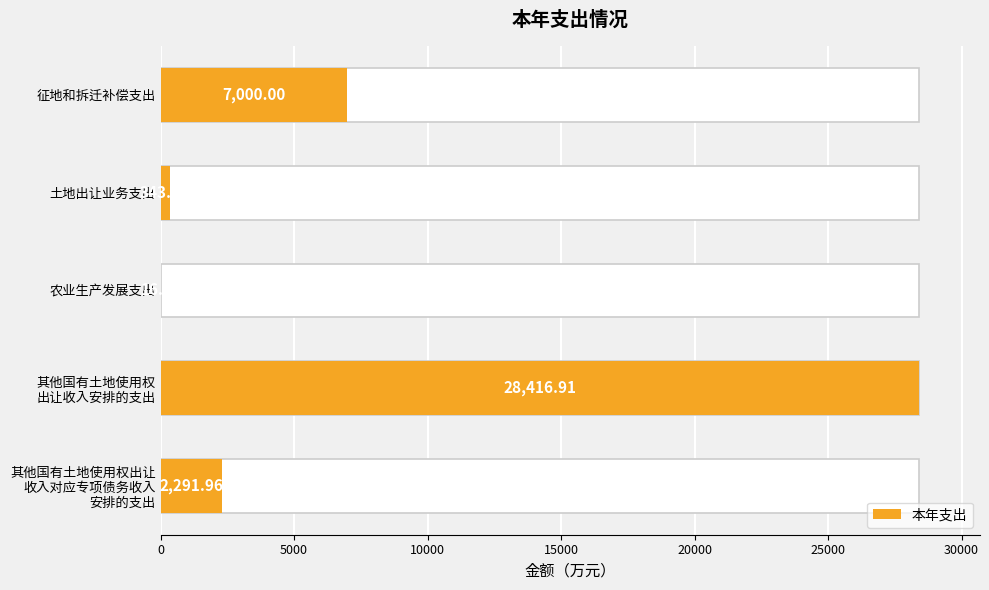

What is the average value?

7613.8